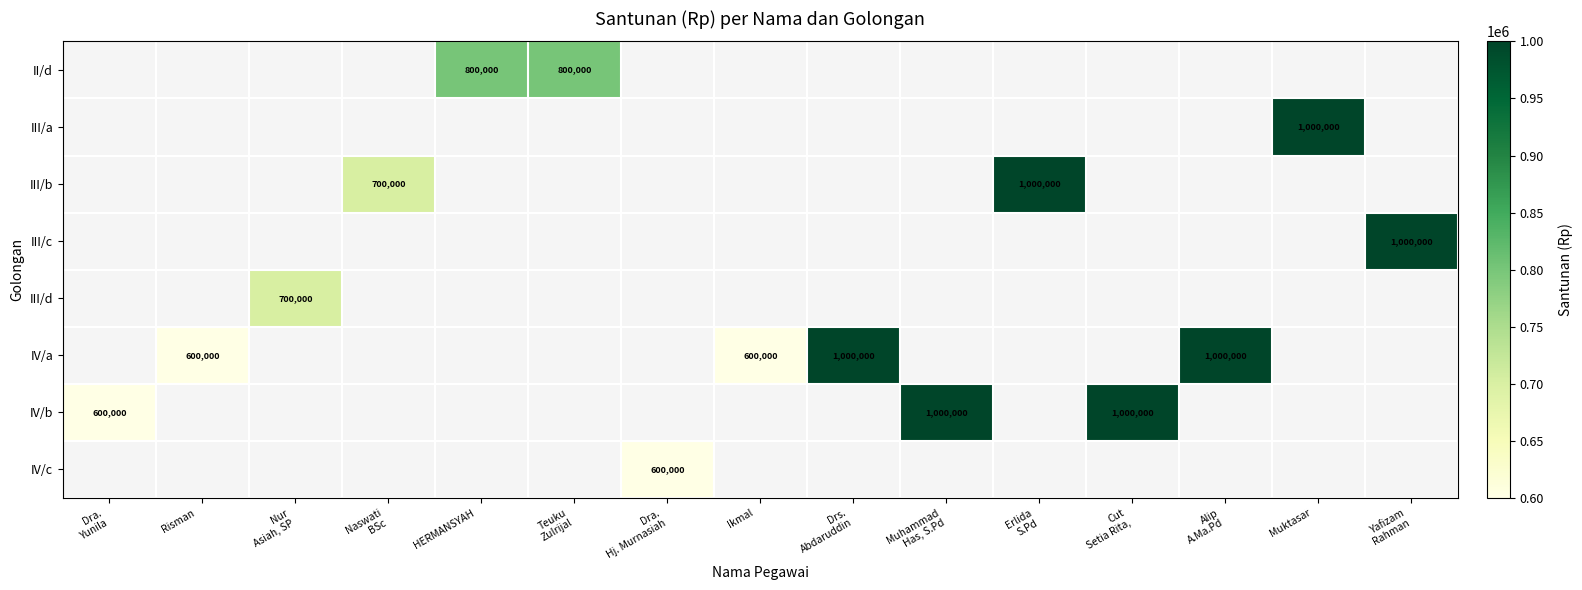

Which series has the widest spread of values?

IV/b